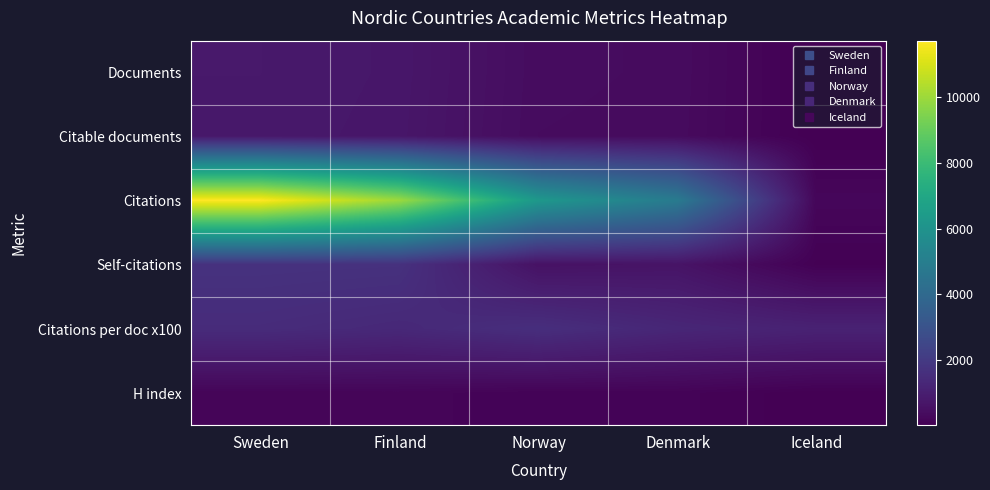

Which series changed the most between Finland and Iceland?

Citations